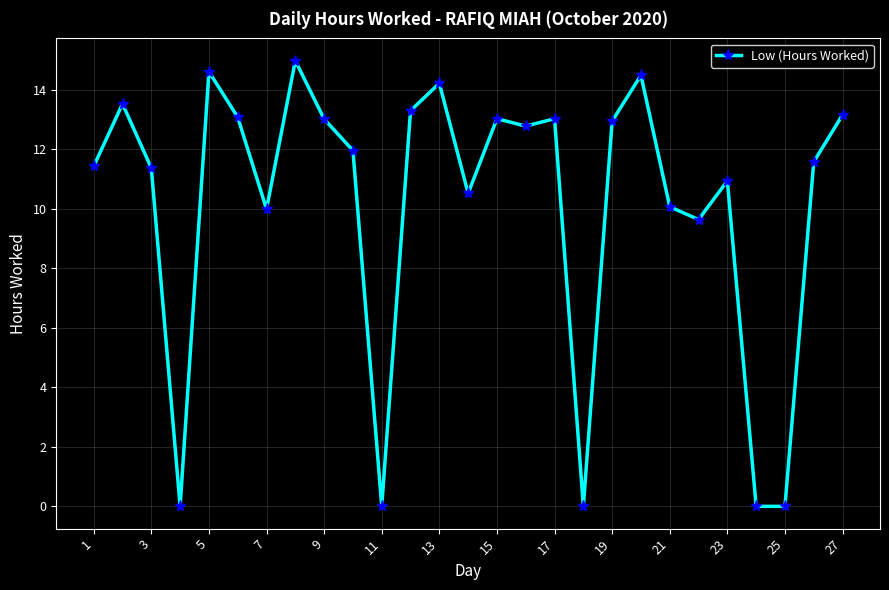

True or false: the data has more than 2 interior local peaks.

True